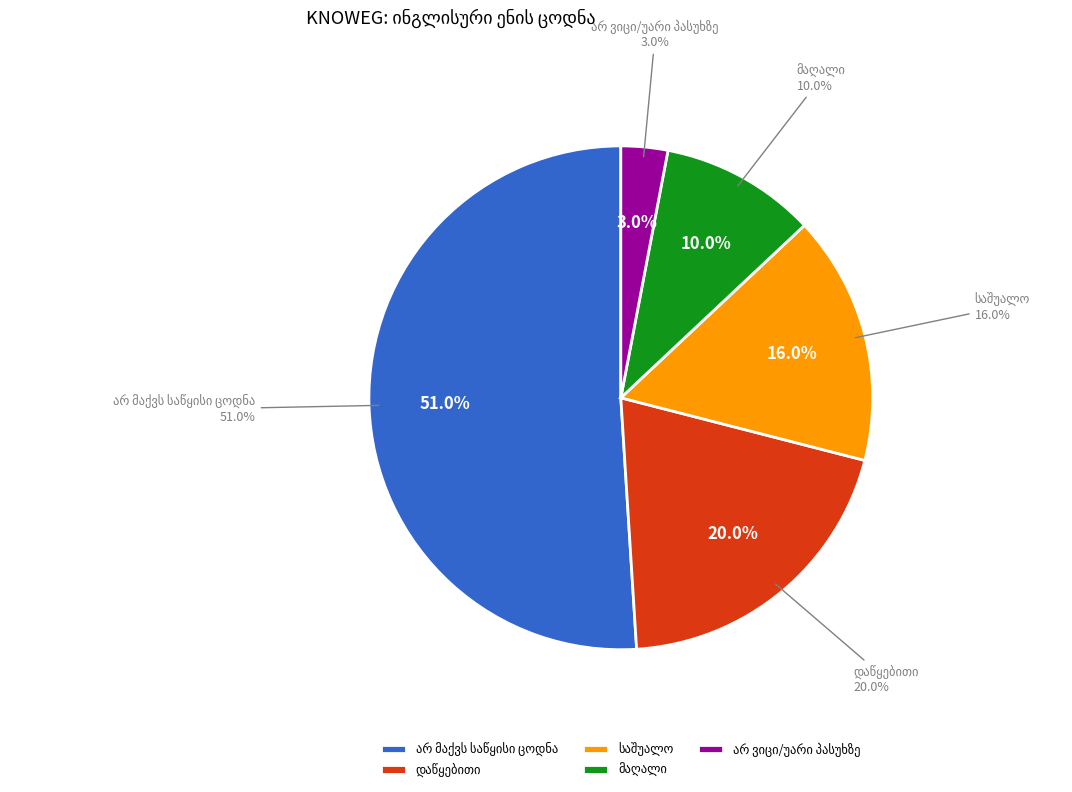

To the nearest percent, what portion does არ მაქვს საწყისი ცოდნა represent?

51%